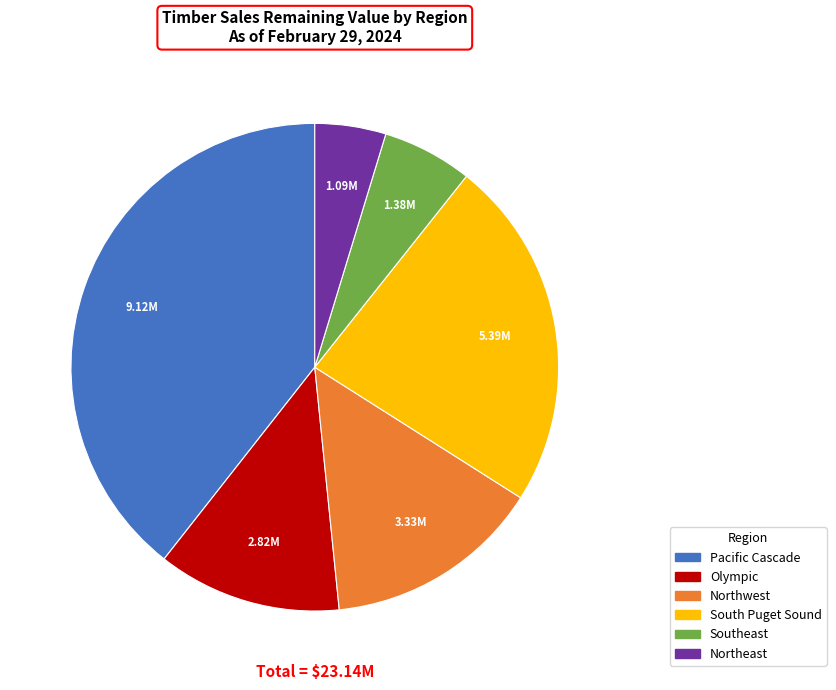

Is there any slice that represents more than half of the pie?

No